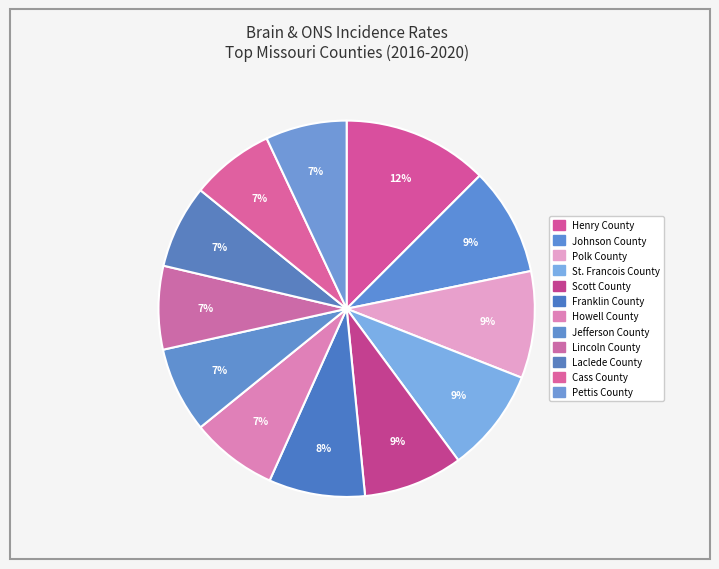

Rank the categories by value from lowest to highest.

Pettis County, Lincoln County, Laclede County, Cass County, Jefferson County, Howell County, Franklin County, Scott County, St. Francois County, Polk County, Johnson County, Henry County